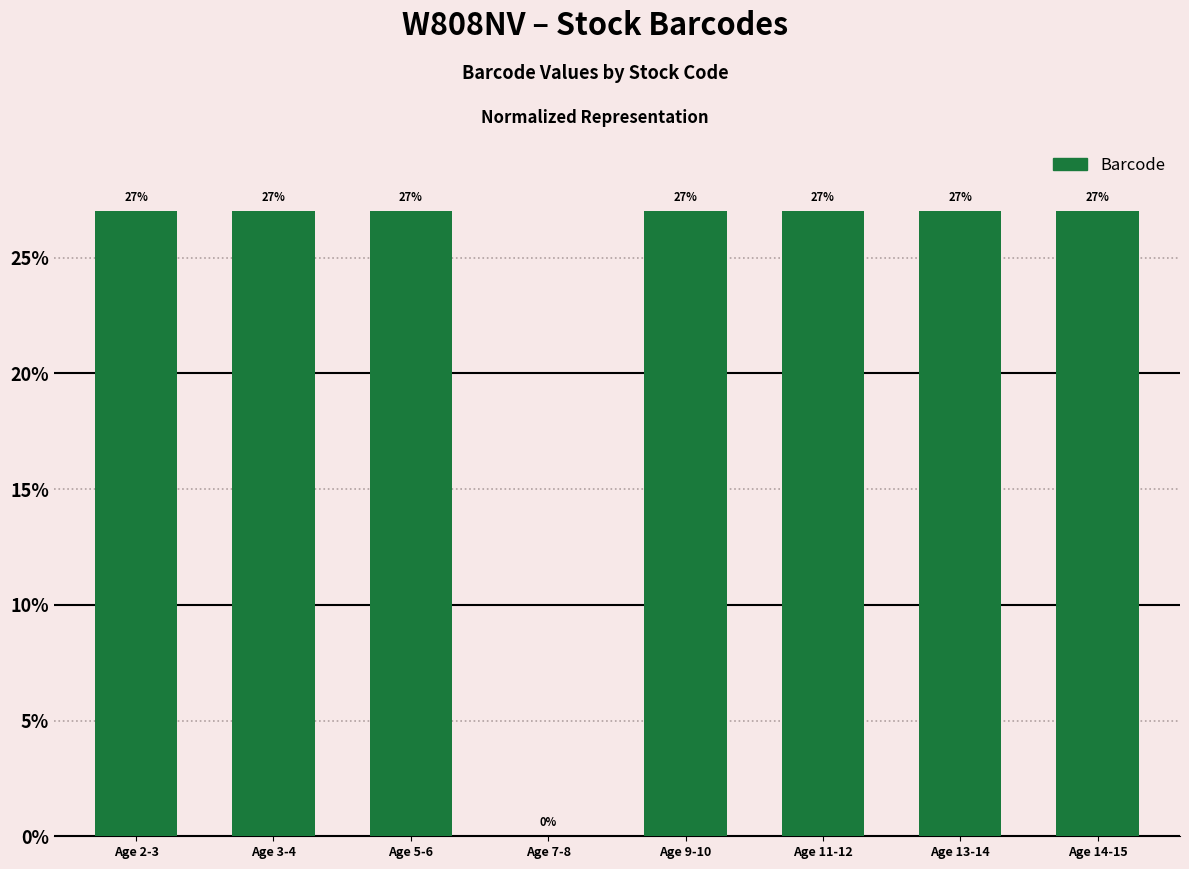

What is the average value?

23.6